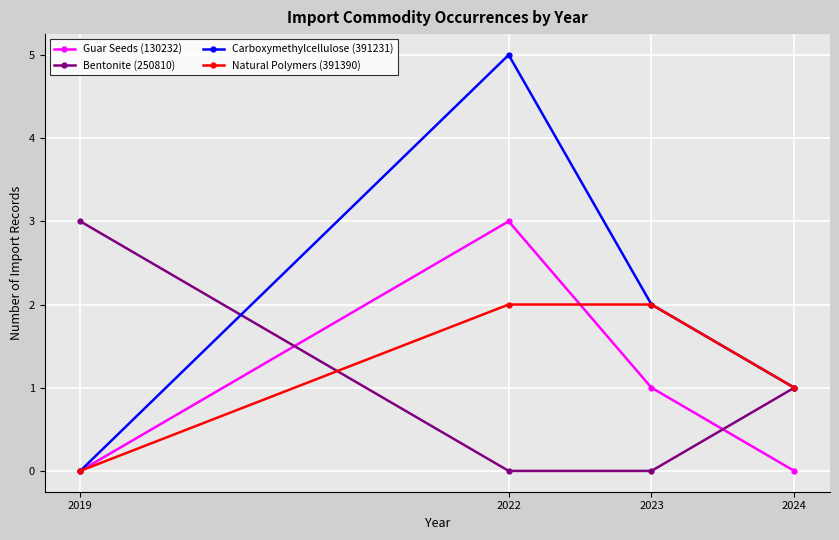

How many distinct data groups are displayed?

4